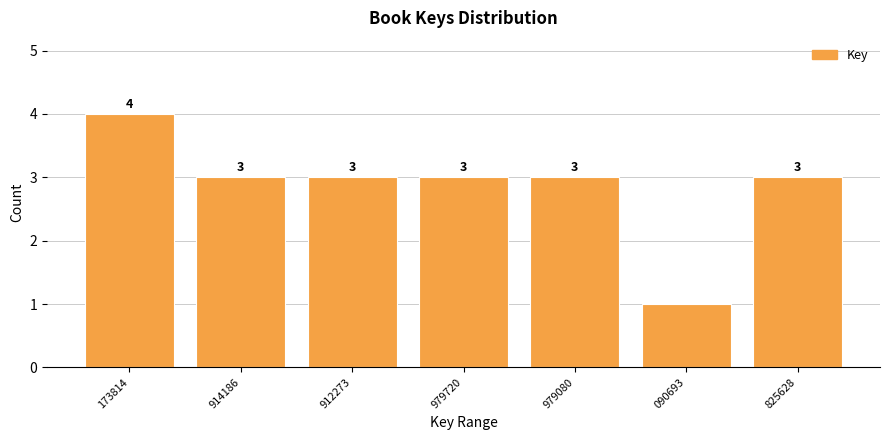

Reading right to left, list all the values displayed in this chart.

3	1	3	3	3	3	4